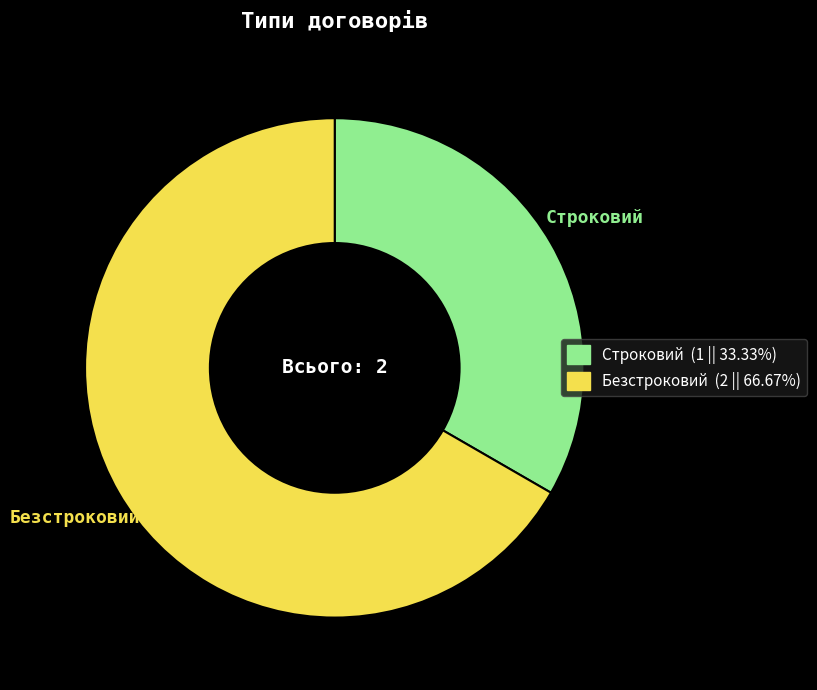

Combined, do Безстроковий and Строковий account for over 50%?

Yes